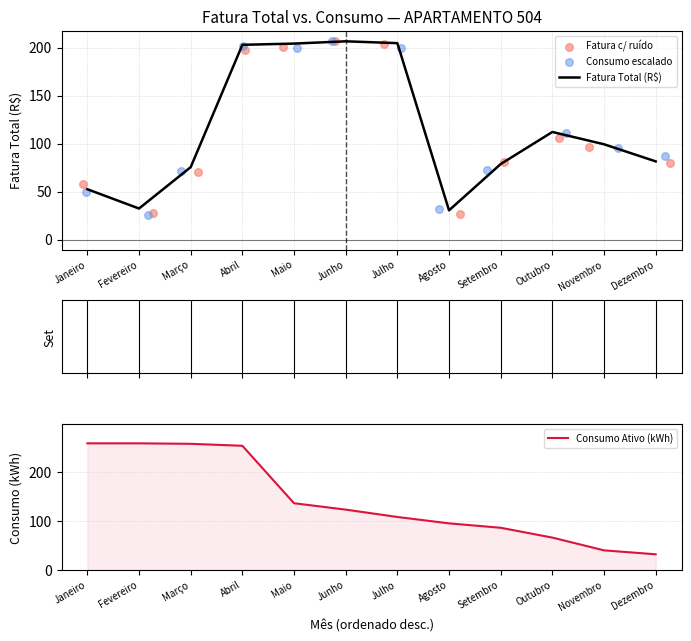

Which series reaches the maximum Y coordinate?

Consumo Ativo (kWh)